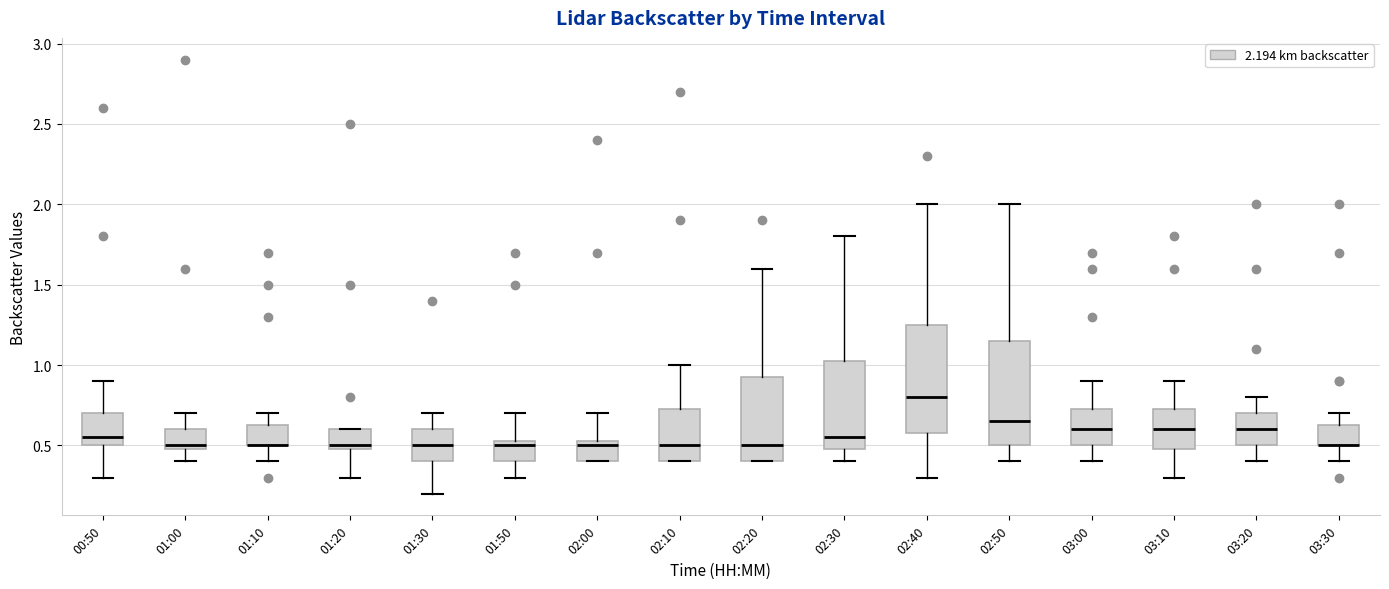

Reading left to right, read every box against the y-axis: the position of its median line, the range the box covers, and the ends of its whiskers. The values are not printed on the chart, so give them approximately, as read against the axis.

00:50: median 0.55, box 0.50 to 0.70, whiskers 0.30 to 0.90
01:00: median 0.50 (just above the box's lower edge), box 0.50 to 0.60, whiskers 0.40 to 0.70
01:10: median 0.50 (drawn on the box's lower edge), box 0.50 to 0.65, whiskers 0.40 to 0.70
01:20: median 0.50 (just above the box's lower edge), box 0.50 to 0.60, whiskers 0.30 to 0.60
01:30: median 0.50, box 0.40 to 0.60, whiskers 0.20 to 0.70
01:50: median 0.50, box 0.40 to 0.55, whiskers 0.30 to 0.70
02:00: median 0.50, box 0.40 to 0.55, whiskers 0.40 to 0.70
02:10: median 0.50, box 0.40 to 0.75, whiskers 0.40 to 1.00
02:20: median 0.50, box 0.40 to 0.95, whiskers 0.40 to 1.60
02:30: median 0.55, box 0.50 to 1.05, whiskers 0.40 to 1.80
02:40: median 0.80, box 0.60 to 1.25, whiskers 0.30 to 2.00
02:50: median 0.65, box 0.50 to 1.15, whiskers 0.40 to 2.00
03:00: median 0.60, box 0.50 to 0.75, whiskers 0.40 to 0.90
03:10: median 0.60, box 0.50 to 0.75, whiskers 0.30 to 0.90
03:20: median 0.60, box 0.50 to 0.70, whiskers 0.40 to 0.80
03:30: median 0.50 (drawn on the box's lower edge), box 0.50 to 0.65, whiskers 0.40 to 0.70